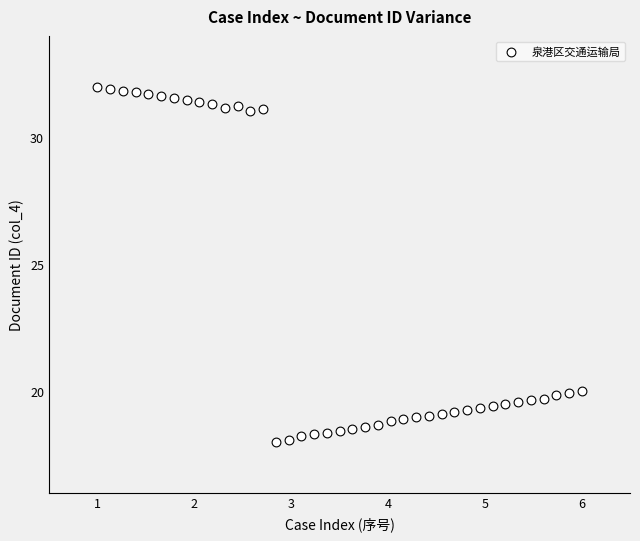

What is the range of Y values (max minus min)?

14.0